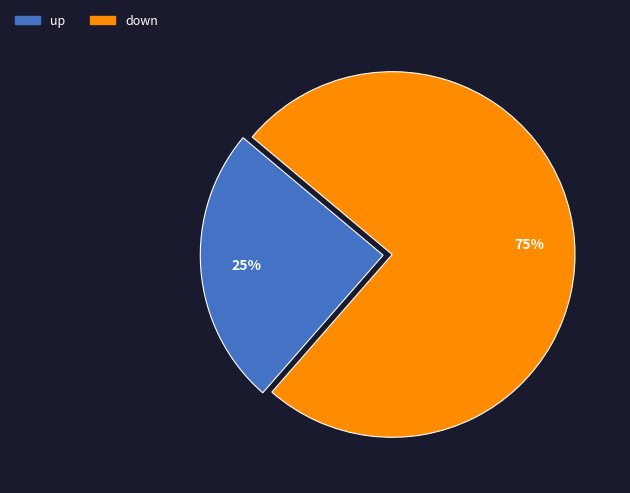

Which has a higher value, up or down?

down